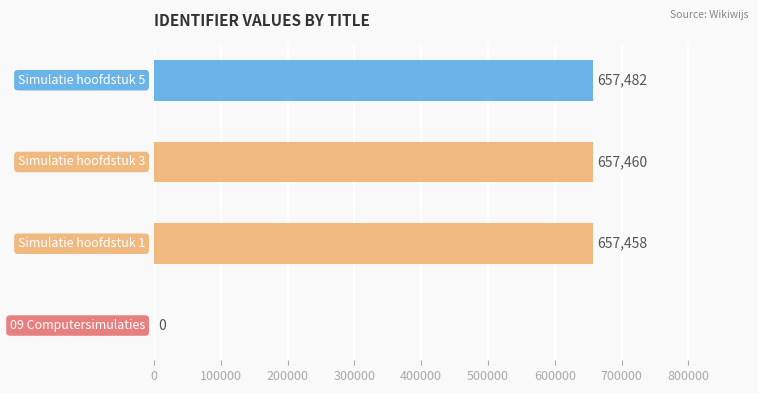

What is the sum of all values?

1972400